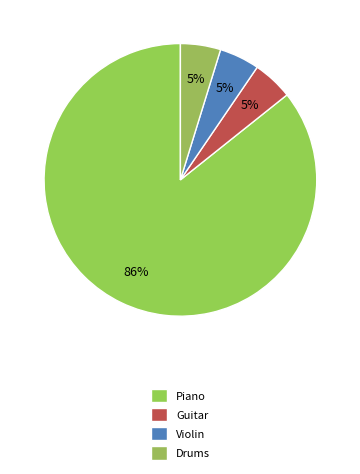

Which slice is the smallest?

Guitar